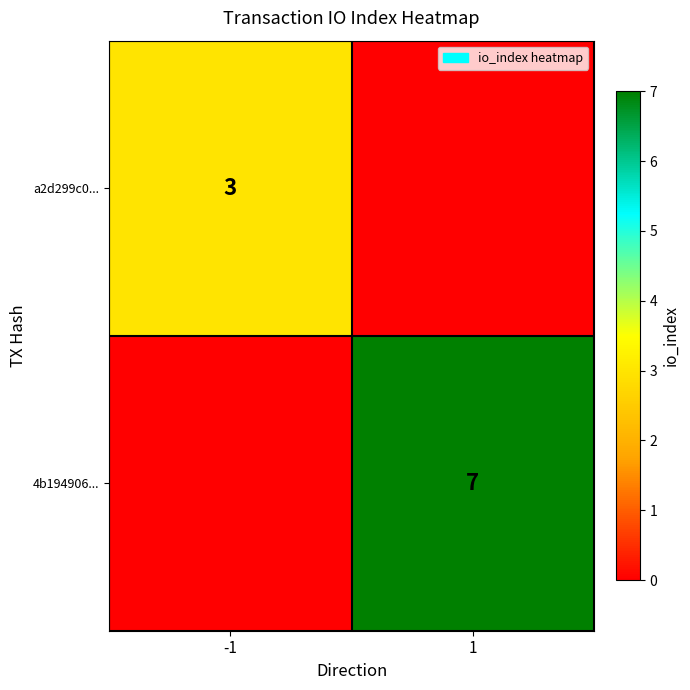

Is the value of 4b194906... at 1 greater than the value of a2d299c0... at -1?

Yes